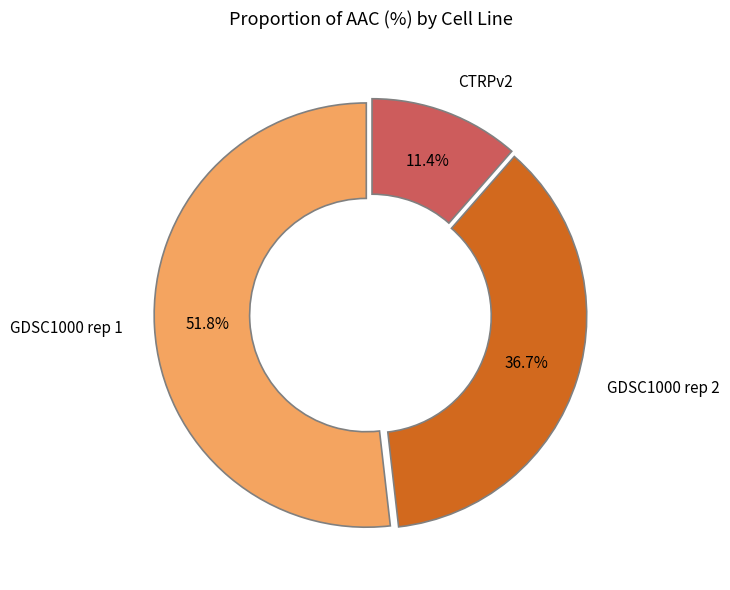

To the nearest percent, what percentage of the pie is GDSC1000 rep 2?

37%